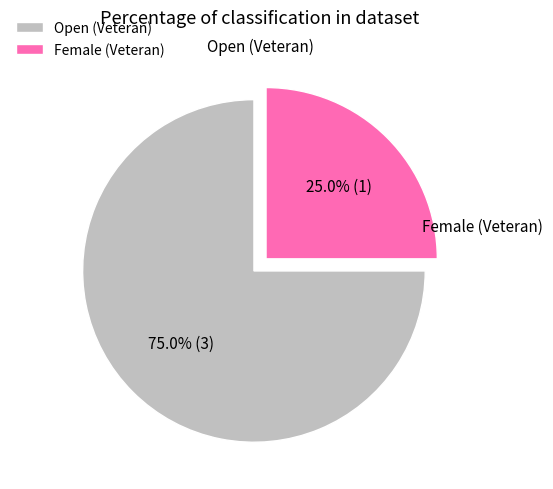

The Female (Veteran) slice represents 35% of the pie. True or false?

False